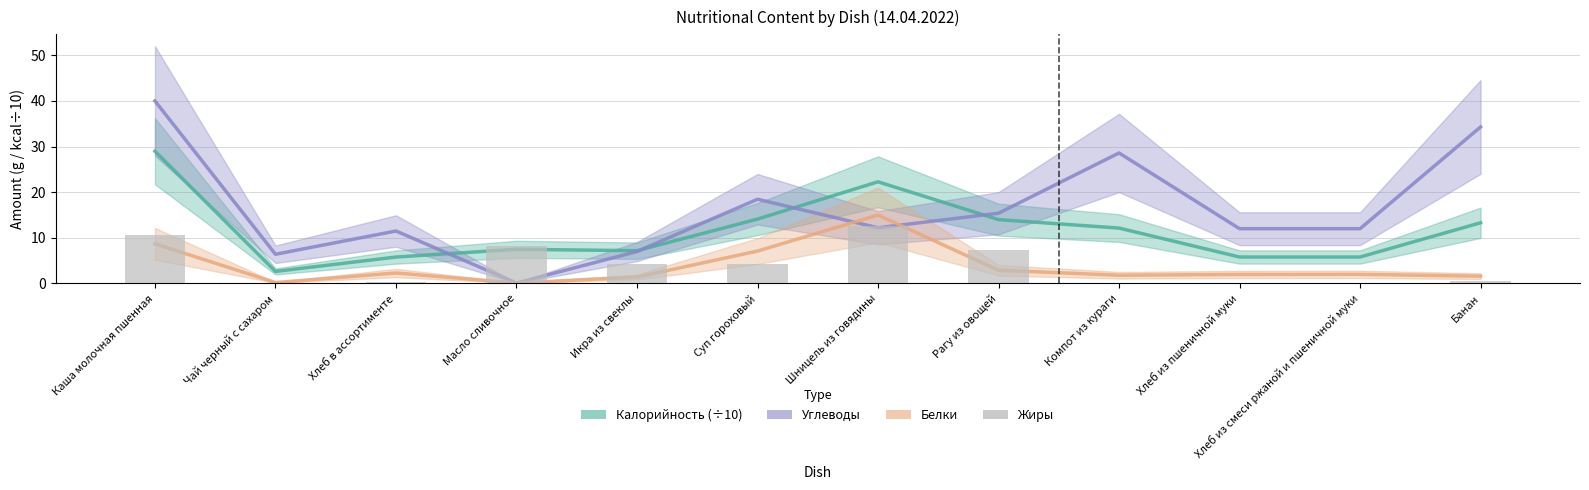

Reading left to right, what are all the values shown in this chart?

Калорийность (÷10): 29.0	2.6	5.8	7.5	7.2	14.1	22.3	14.0	12.1	5.8	5.8	13.3
Углеводы: 40.0	6.4	11.5	0.1	7.0	18.5	12.2	15.4	28.6	12.0	12.0	34.3
Белки: 8.7	0.2	2.3	0.1	1.4	7.1	15.0	2.9	1.8	2.0	2.0	1.6
Жиры: 10.6	0.0	0.3	8.3	4.3	4.3	12.7	7.4	0.0	0.2	0.0	0.5